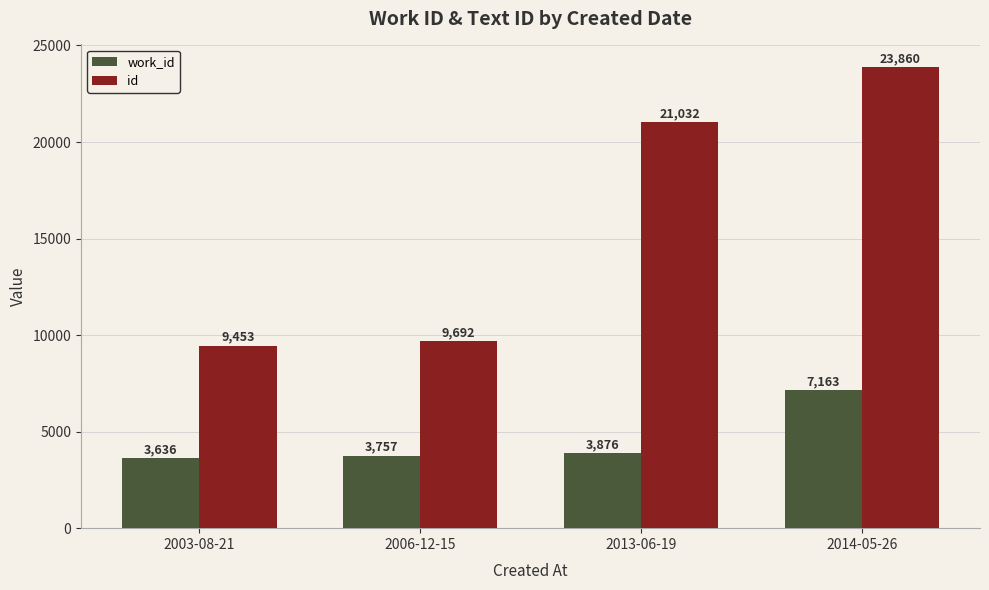

At which label is work_id closest to 5399?

2013-06-19